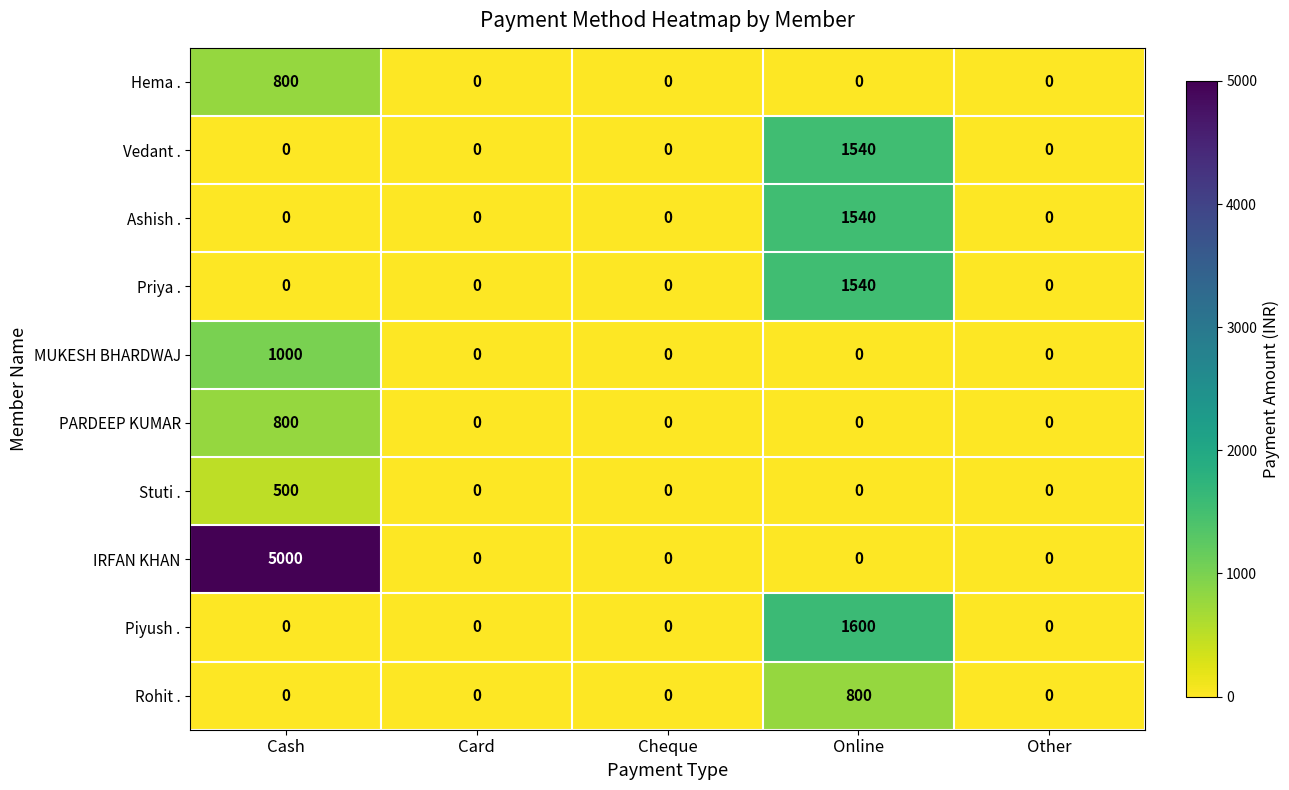

Which category has the highest value in the Stuti . series?

Cash